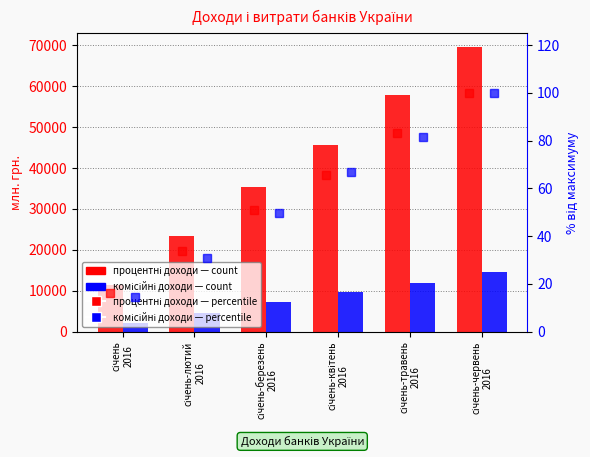

Rank the categories by процентні доходи value from lowest to highest.

січень
2016, січень-лютий
2016, січень-березень
2016, січень-квітень
2016, січень-травень
2016, січень-червень
2016